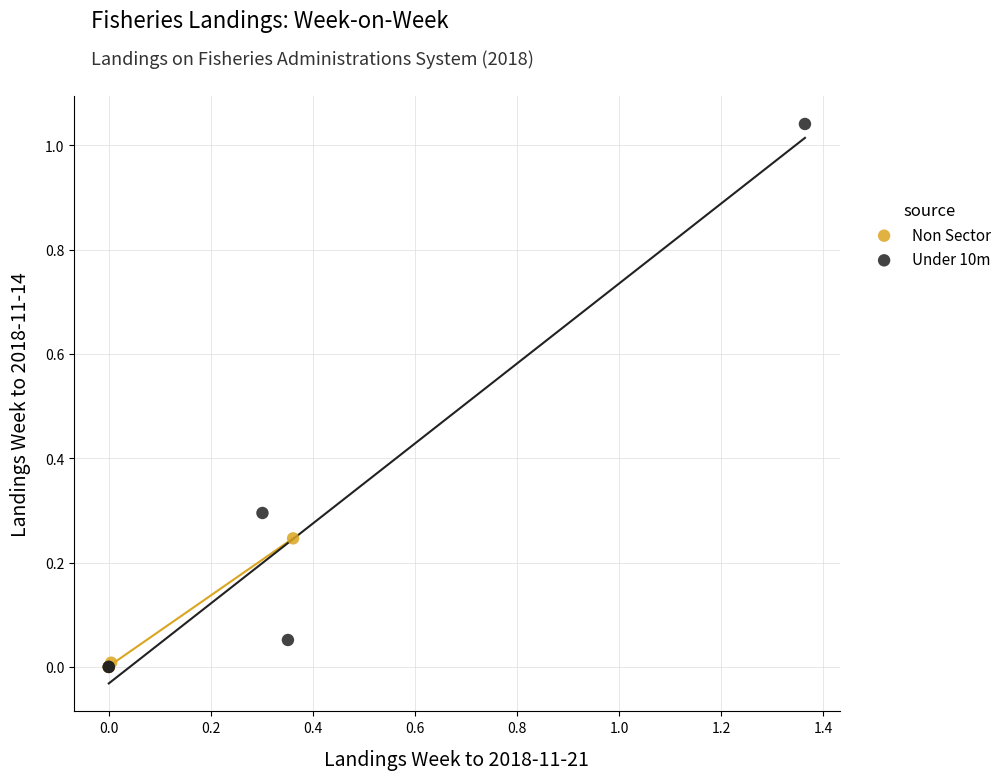

What are all the series names shown in the legend?

Non Sector, Under 10m